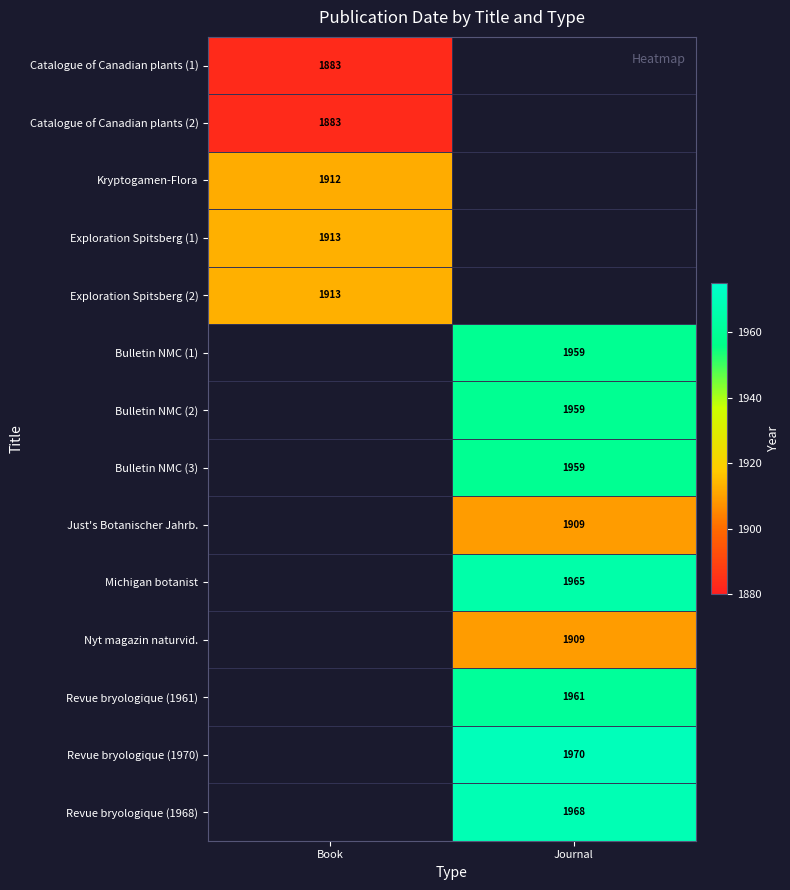

True or false: Nyt magazin naturvid. has a value of 1052.2 at Journal.

False